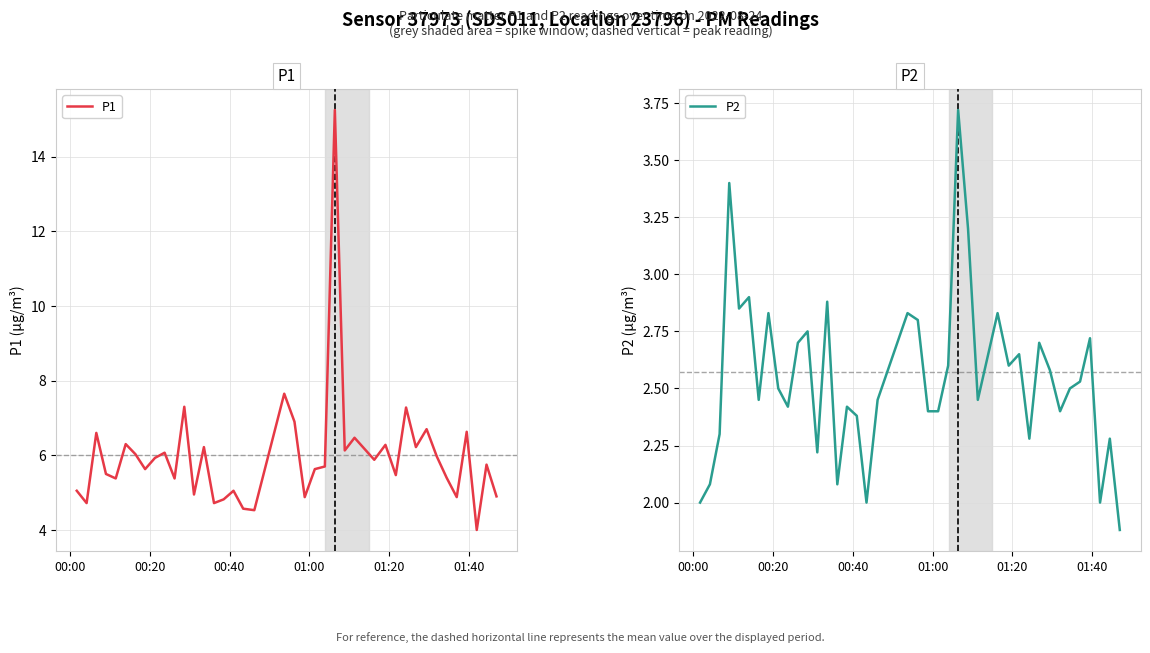

Does the chart display data point markers on the line(s)?

No